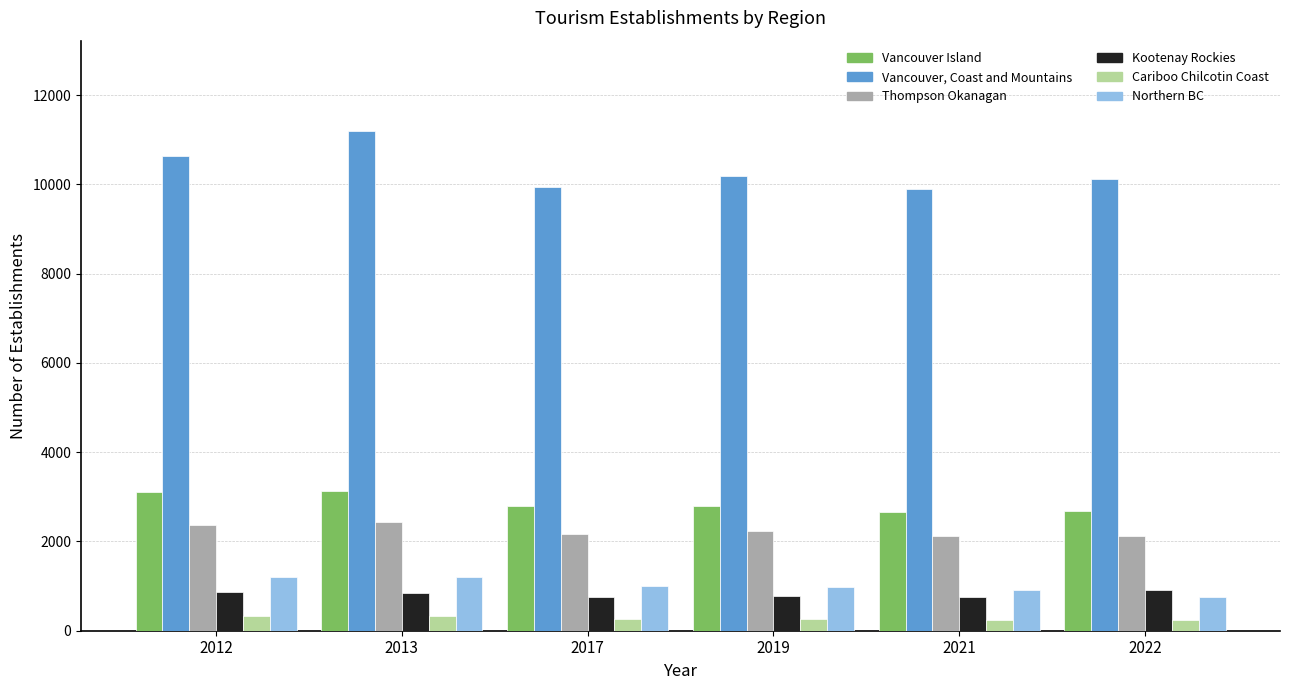

Rank the series by their maximum value, from highest to lowest.

Vancouver, Coast and Mountains, Vancouver Island, Thompson Okanagan, Northern BC, Kootenay Rockies, Cariboo Chilcotin Coast